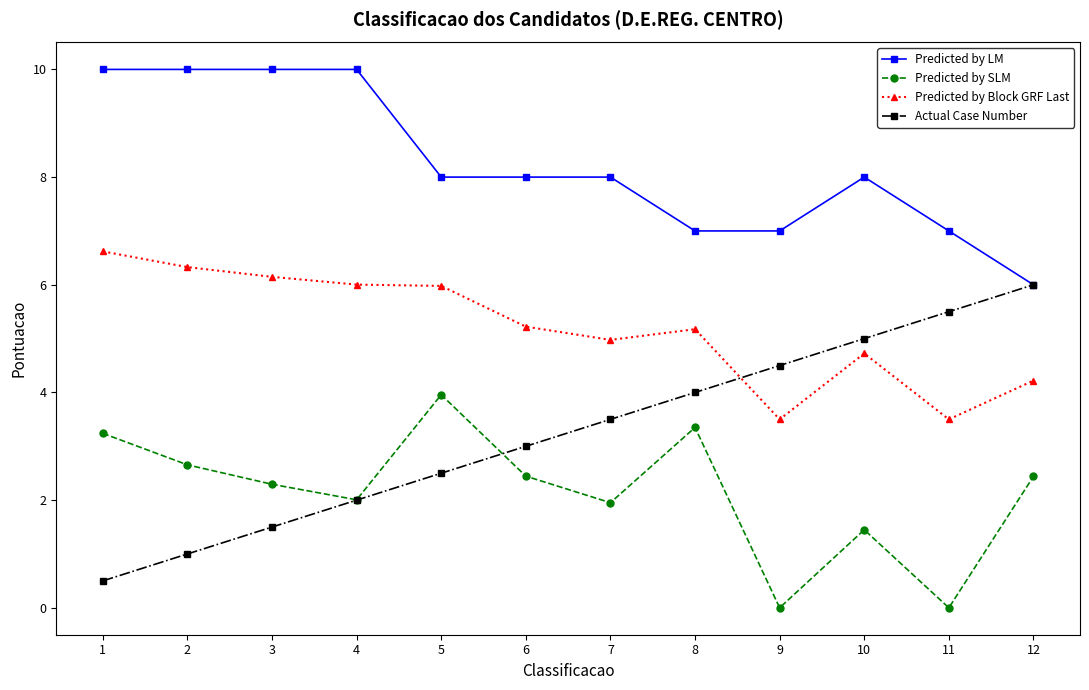

How many distinct data groups are displayed?

4